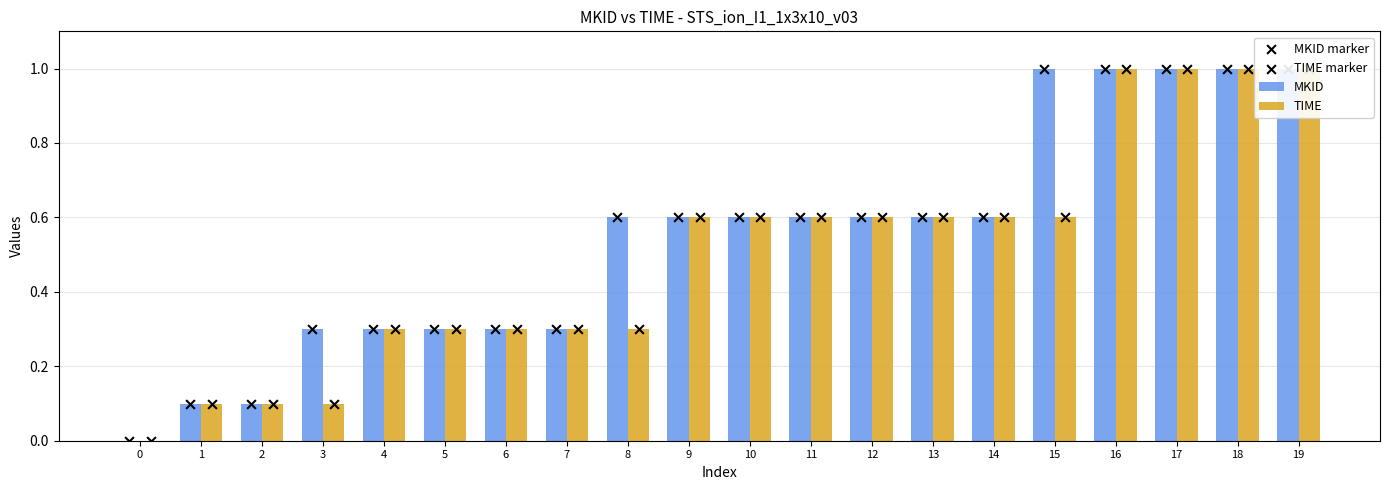

What is the total value across all series at 15?

3.2